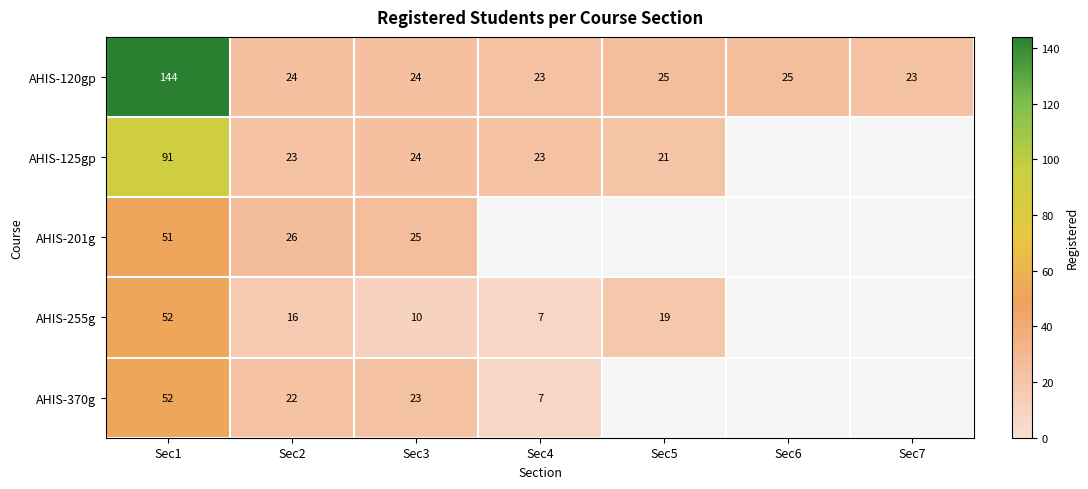

The value of AHIS-201g at Sec1 is 71.9. True or false?

False